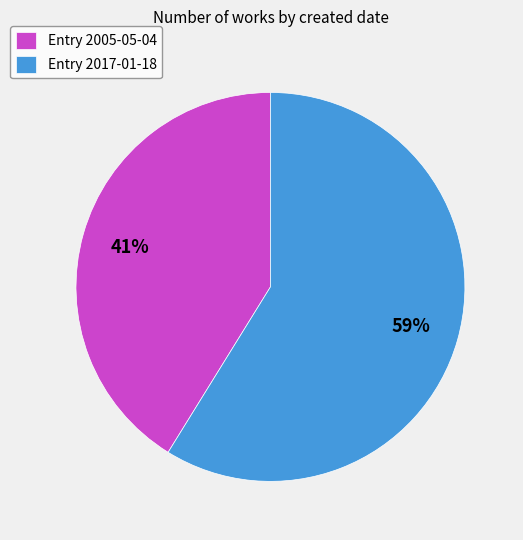

To the nearest percent, what is the average slice percentage?

50%